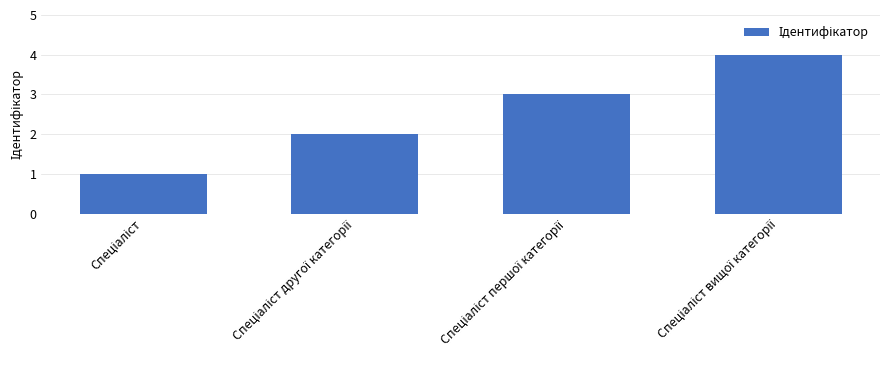

What is the greatest value displayed?

4